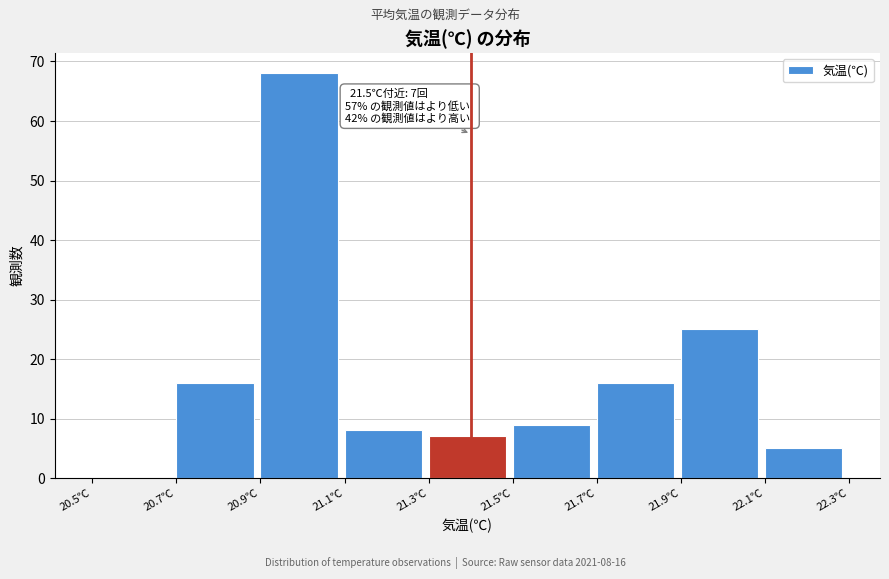

Which range on the x-axis has the tallest bar?

20.9 to 21.1